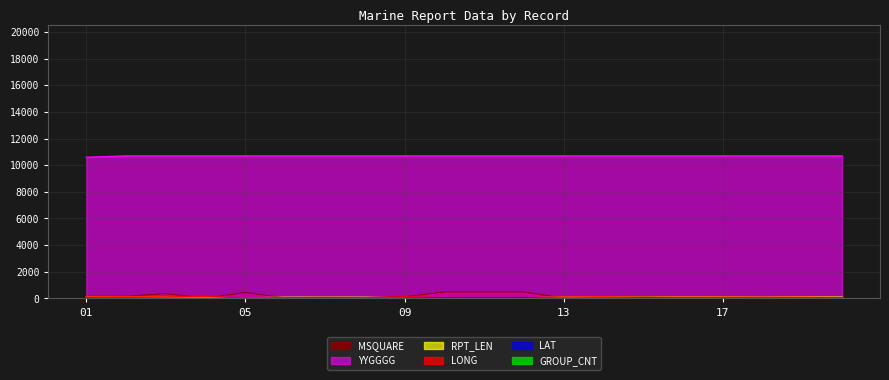

How many data points in RPT_LEN are less than 97?

9